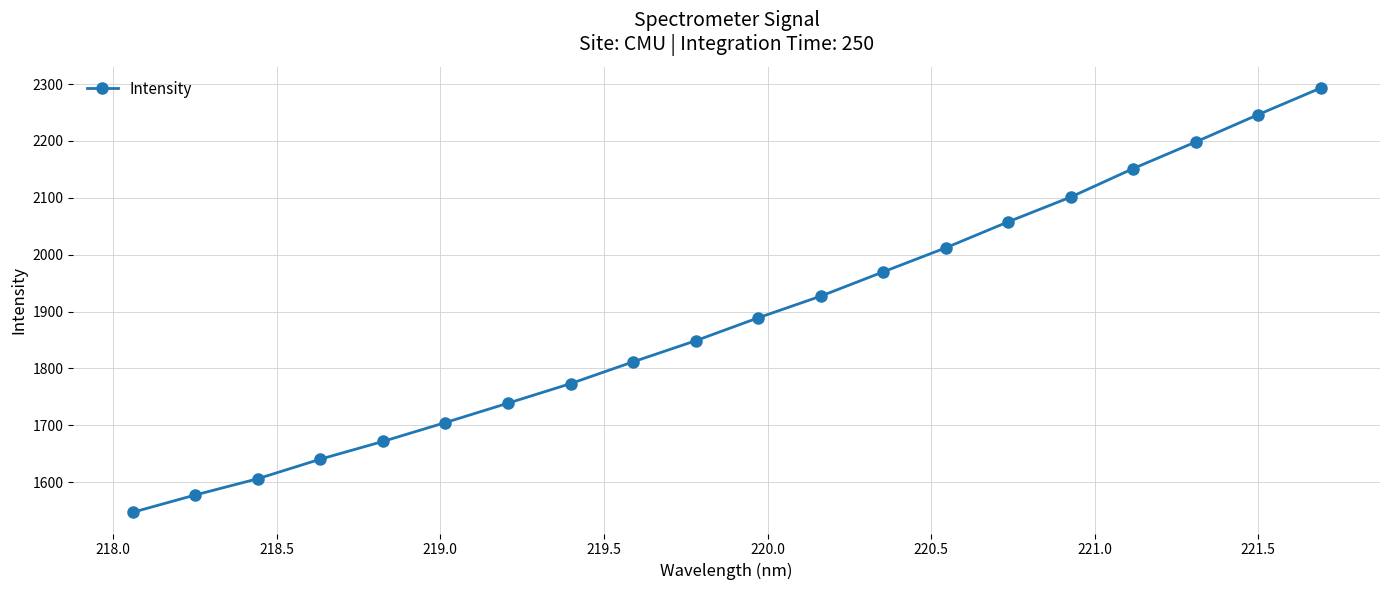

What is the minimum value shown in the chart?

1547.0